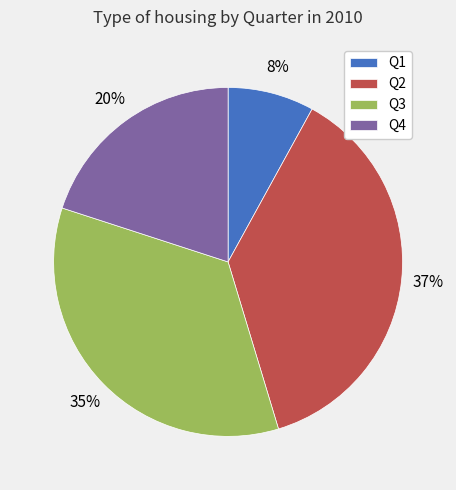

How many slices are in this pie chart?

4